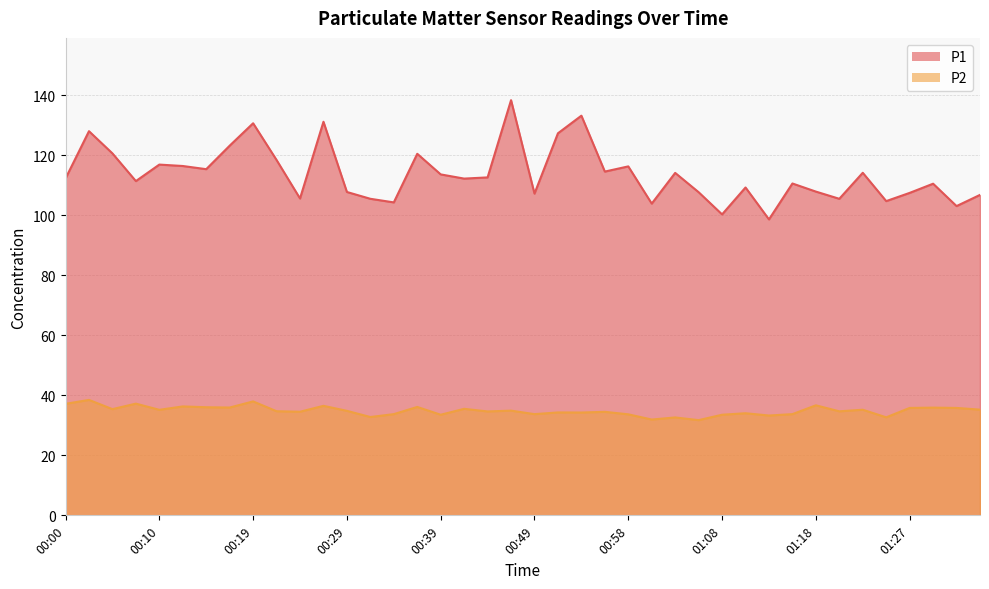

What is the sum of all P1 values?

4548.4